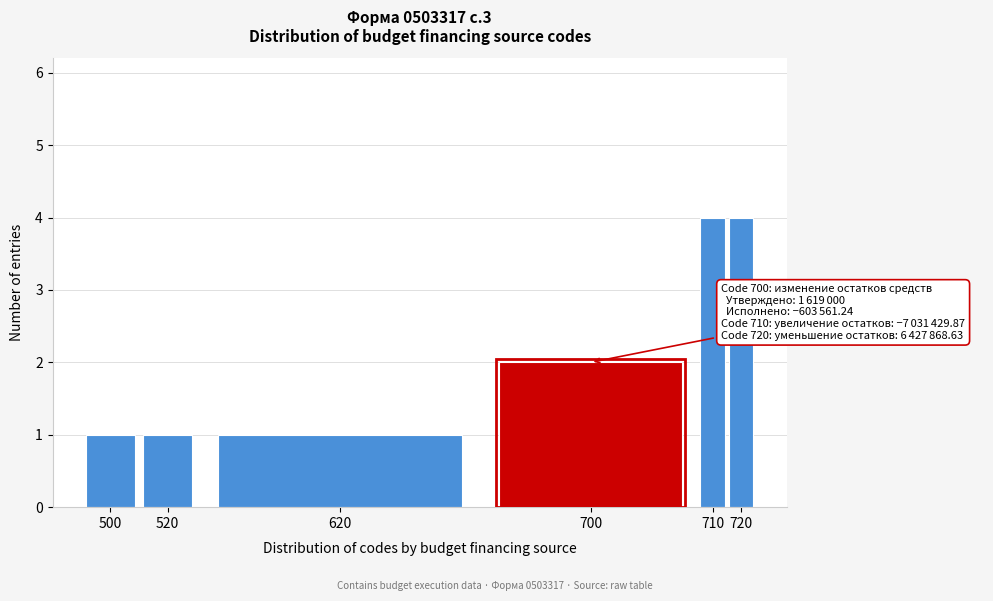

Reading left to right, extract all data points from this chart.

1	1	1	2	4	4